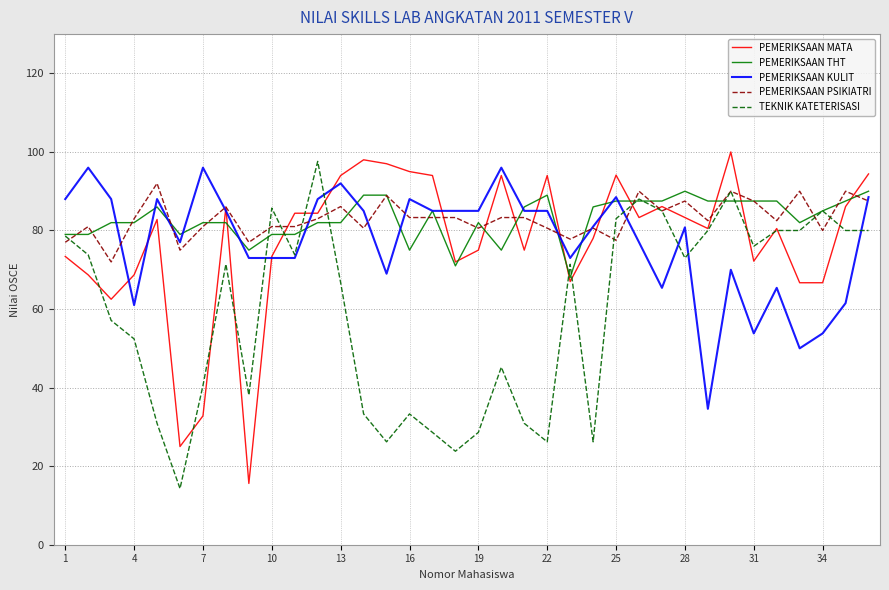

What is the highest value of the PEMERIKSAAN MATA series?

100.0